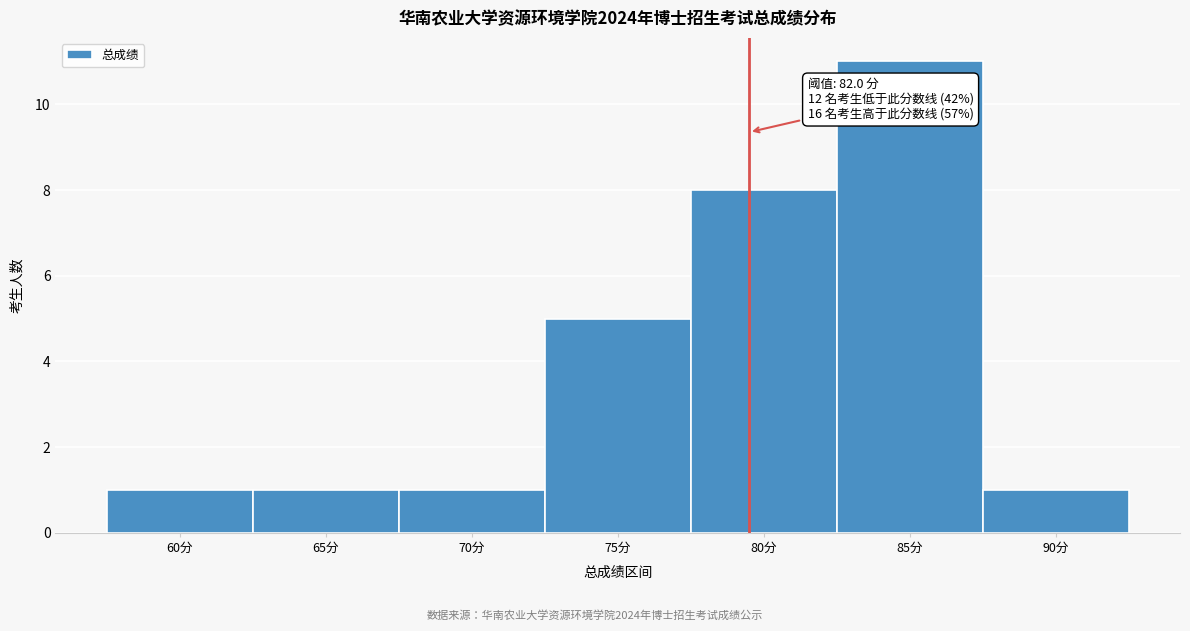

Reading left to right, list all the values displayed in this chart.

1	1	1	5	8	11	1